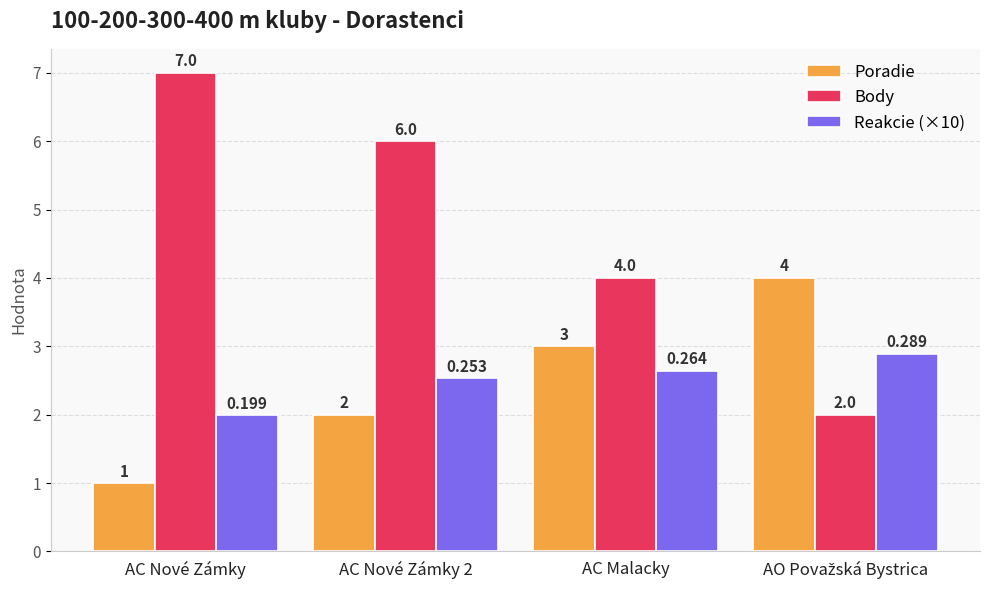

What is the minimum value for Poradie?

1.0